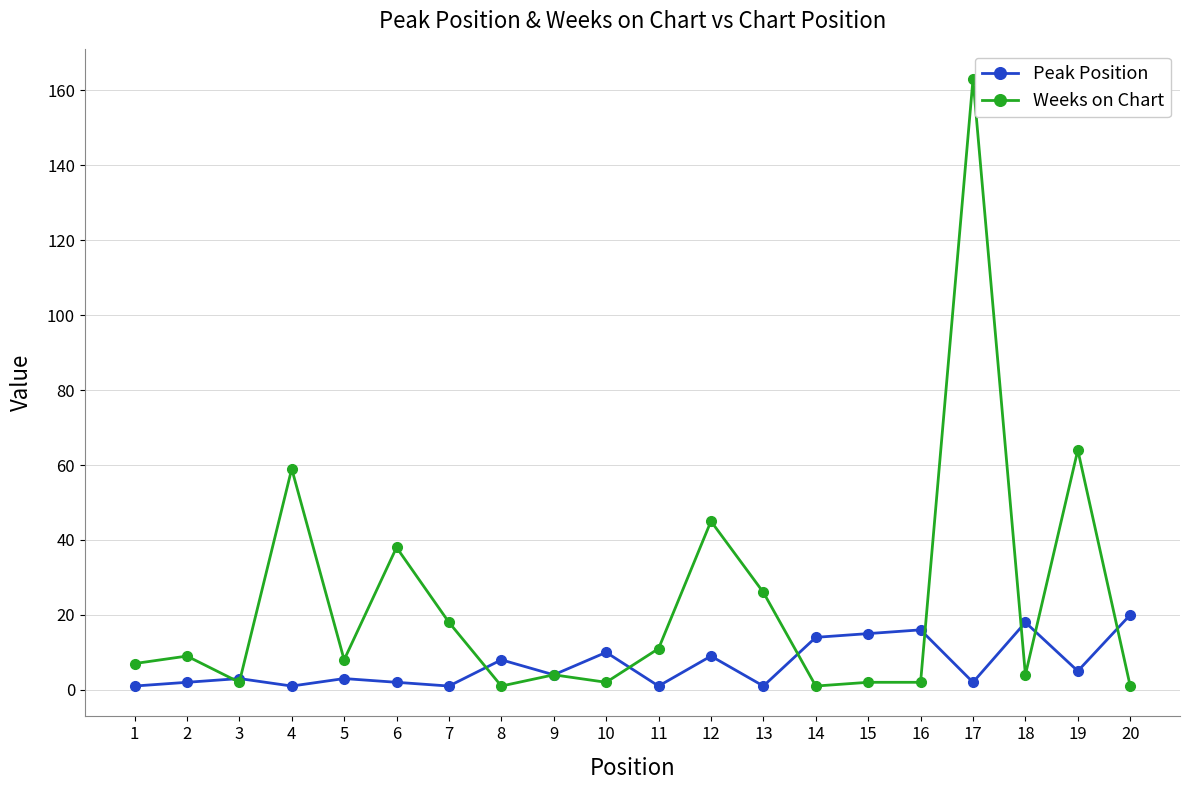

At which label does Peak Position reach its peak?

20